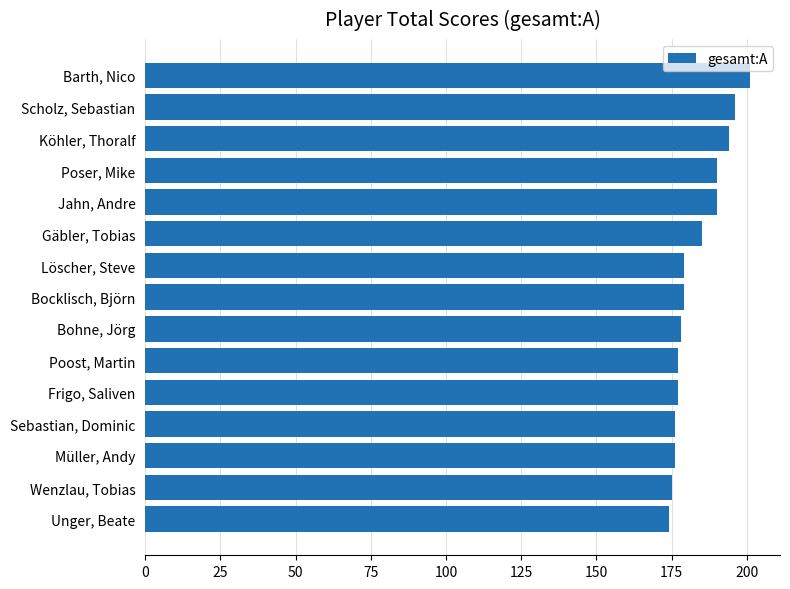

What is the average value?

183